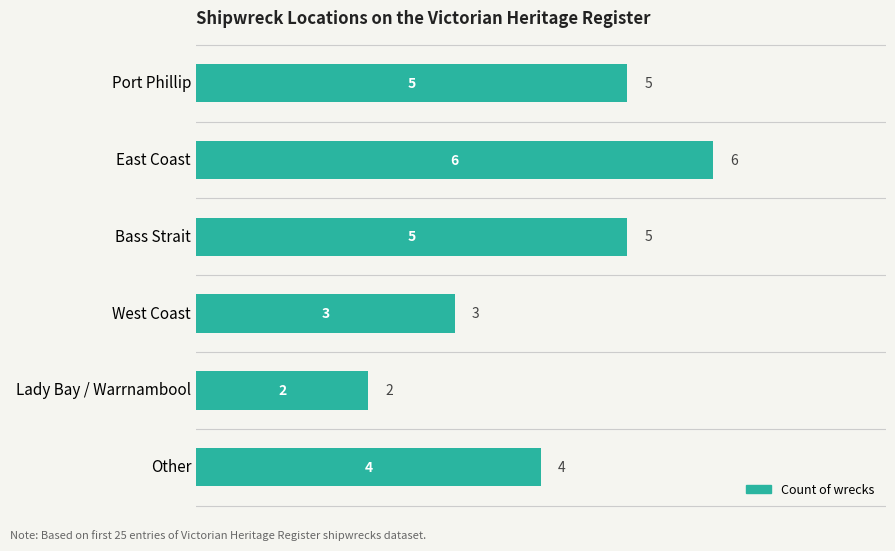

What is the label of the 1st bar from the top?

Port Phillip